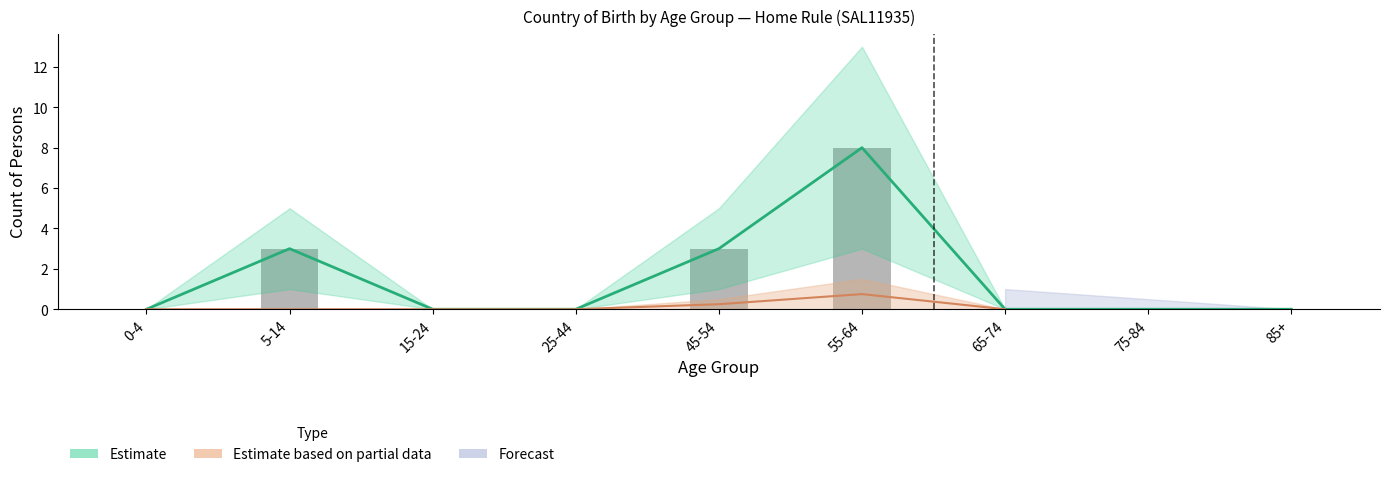

What is the maximum value shown in the chart?

8